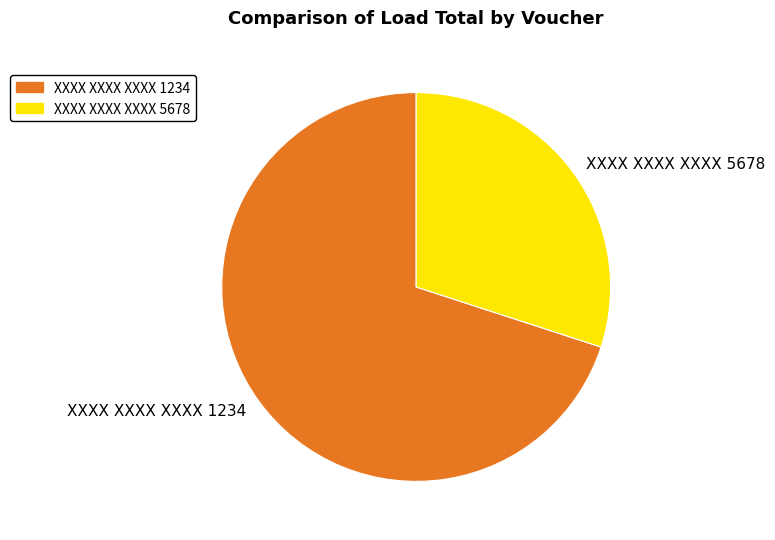

Rank the categories by value from highest to lowest.

XXXX XXXX XXXX 1234, XXXX XXXX XXXX 5678